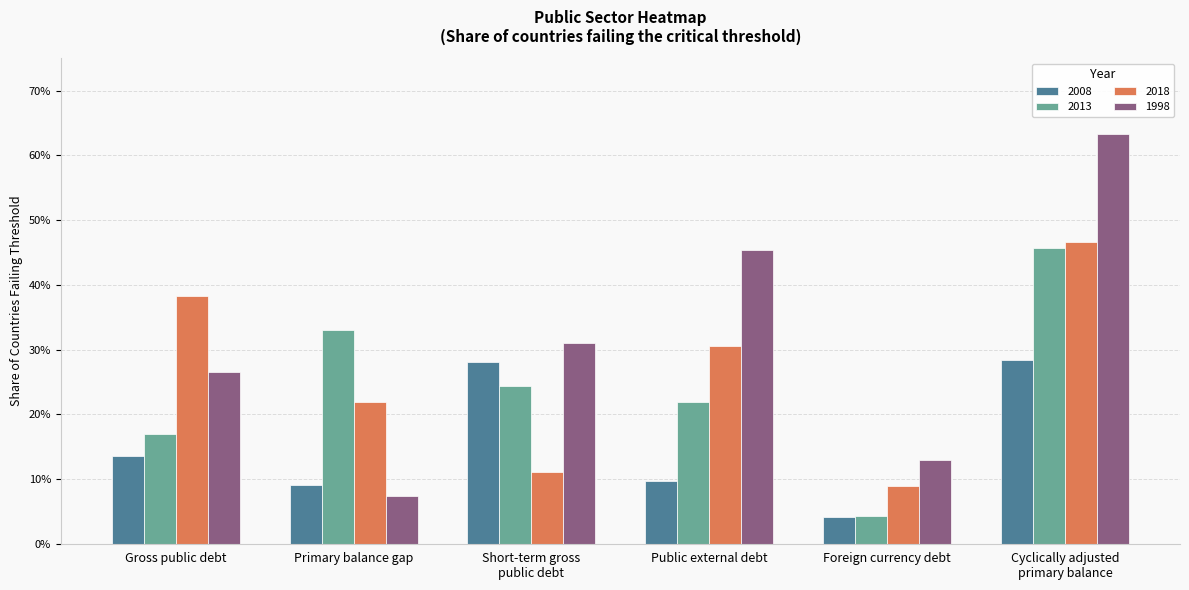

List the labels in order of 2013 value, smallest first.

Foreign currency debt, Gross public debt, Public external debt, Short-term gross
public debt, Primary balance gap, Cyclically adjusted
primary balance